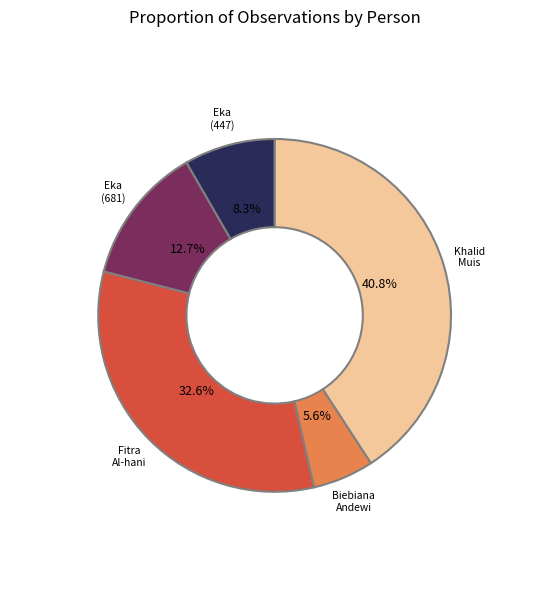

Does any single category account for the majority?

No